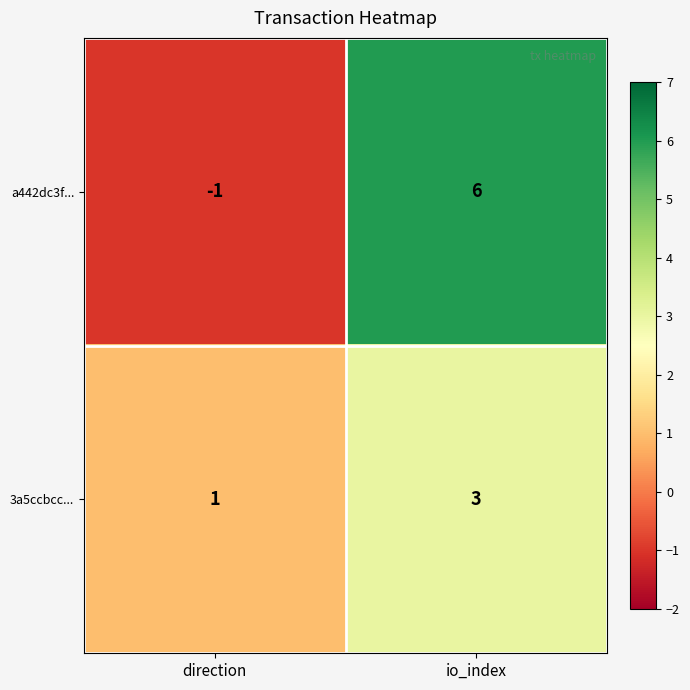

Which series has the largest total across all categories?

a442dc3f...